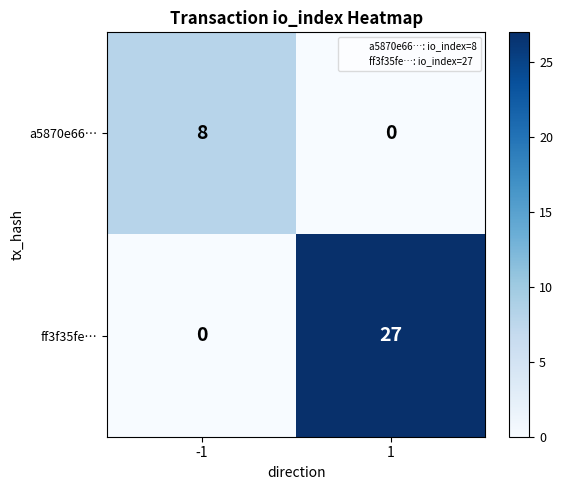

True or false: ff3f35fe… has a value of 0 at -1.

True